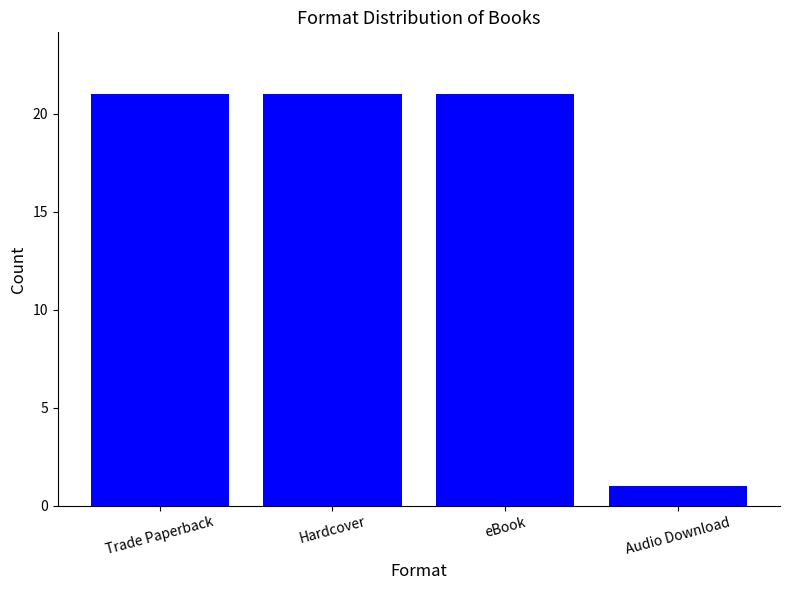

The value at eBook is 12. True or false?

False